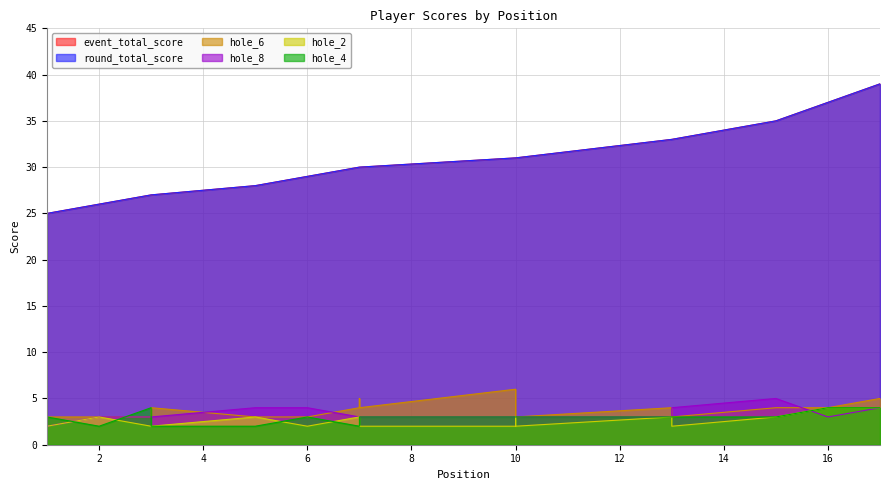

True or false: round_total_score has more than 1 interior local peaks.

False